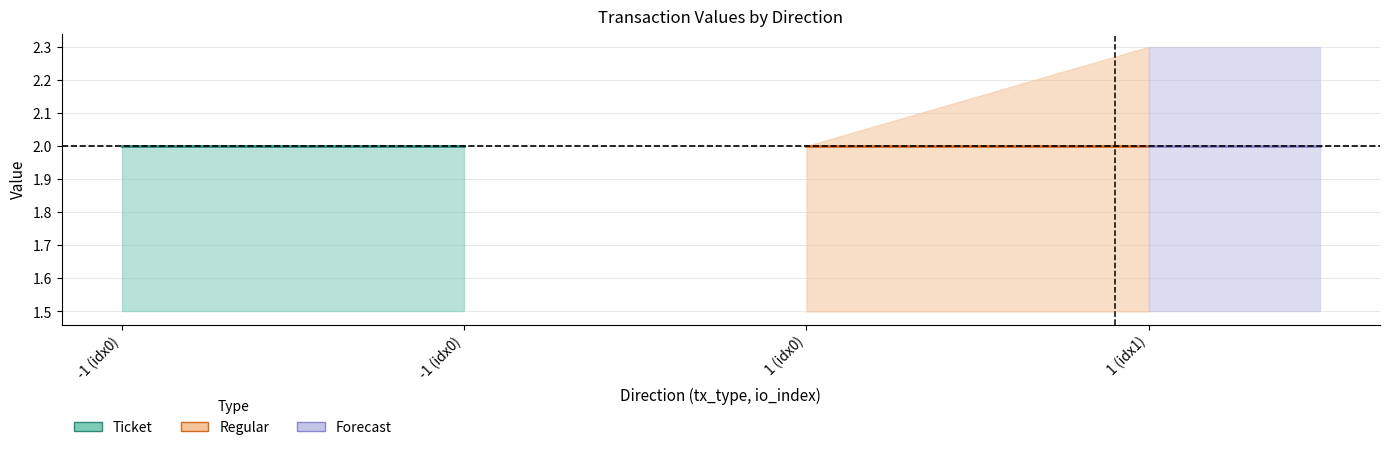

At which label does value reach its minimum?

-1